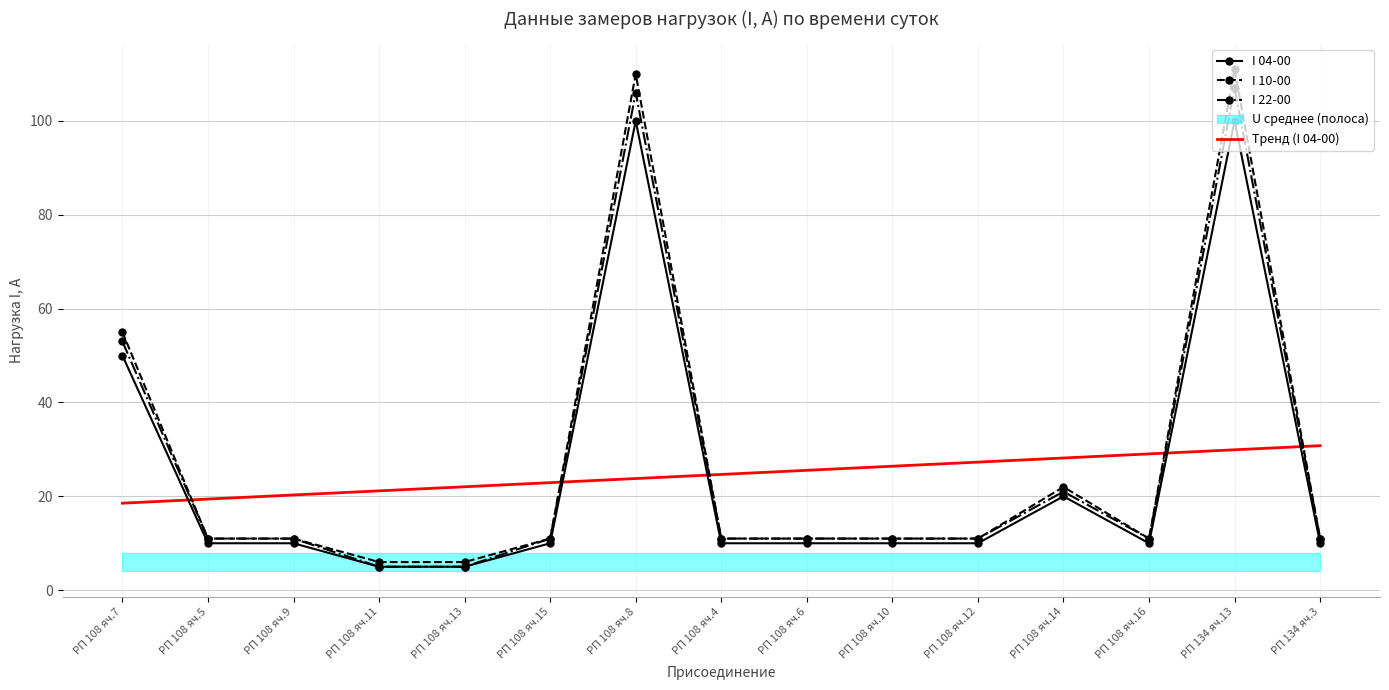

Between РП 108 яч.9 and РП 108 яч.16, which series saw the biggest shift?

Тренд I 04-00 (линейный)